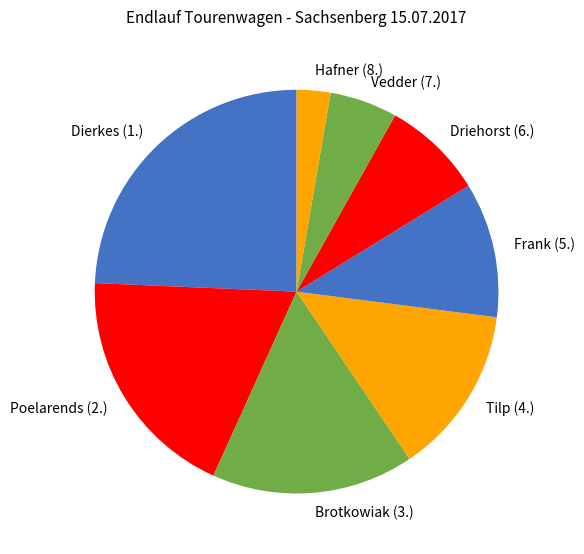

Count the number of slices in the pie.

8